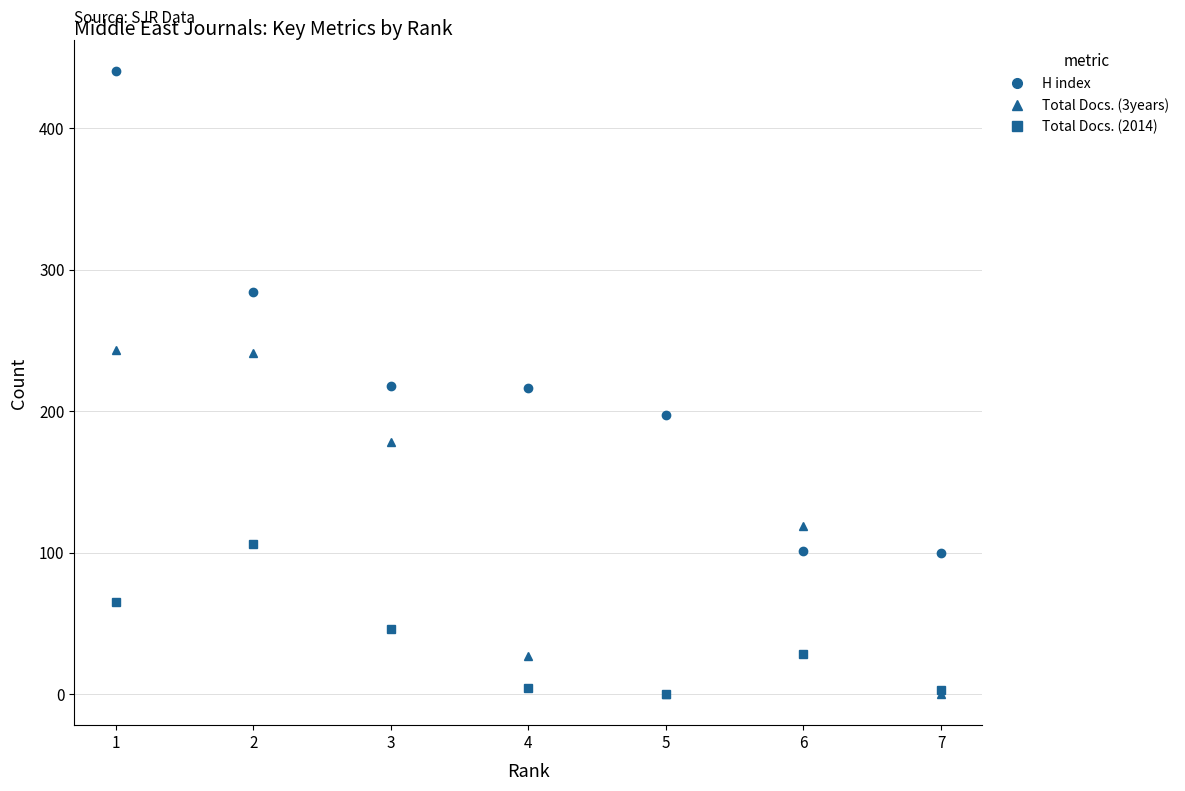

What is the value of the Total Docs. (2014) point at the 2nd from the left?

106